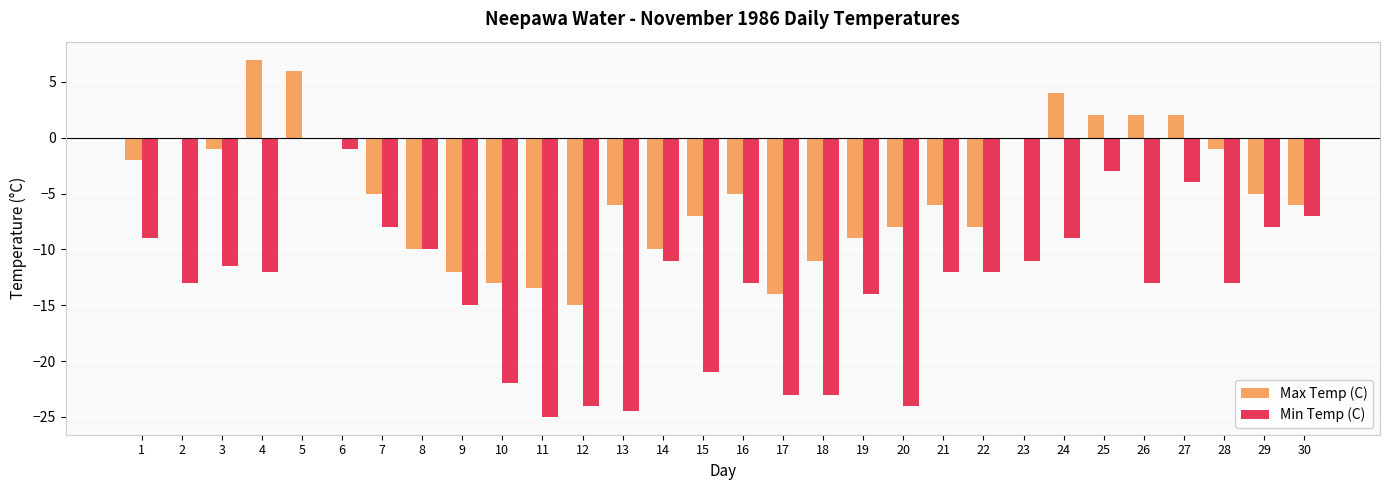

The Min Temp (C) series shows -8.0 at 29. True or false?

True